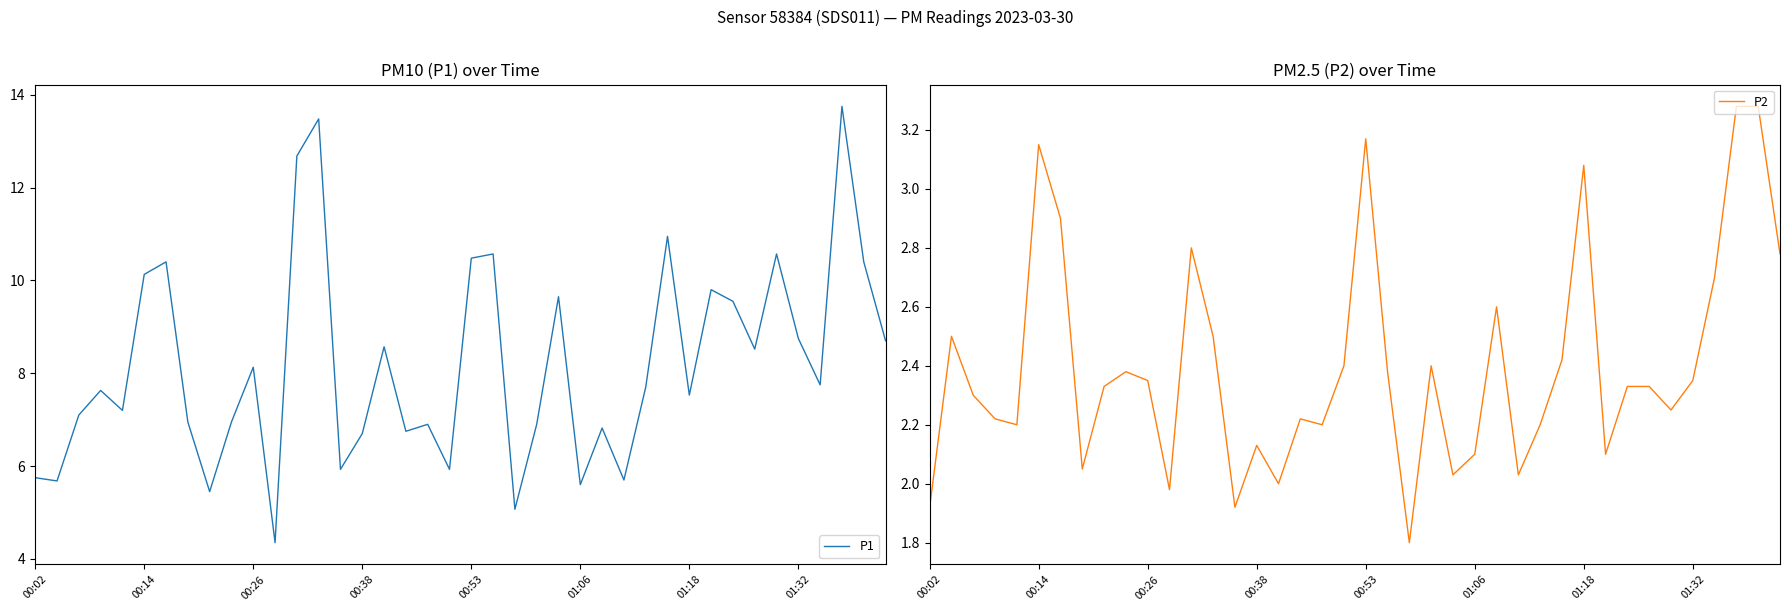

Between 8 and 31, which is larger?

31